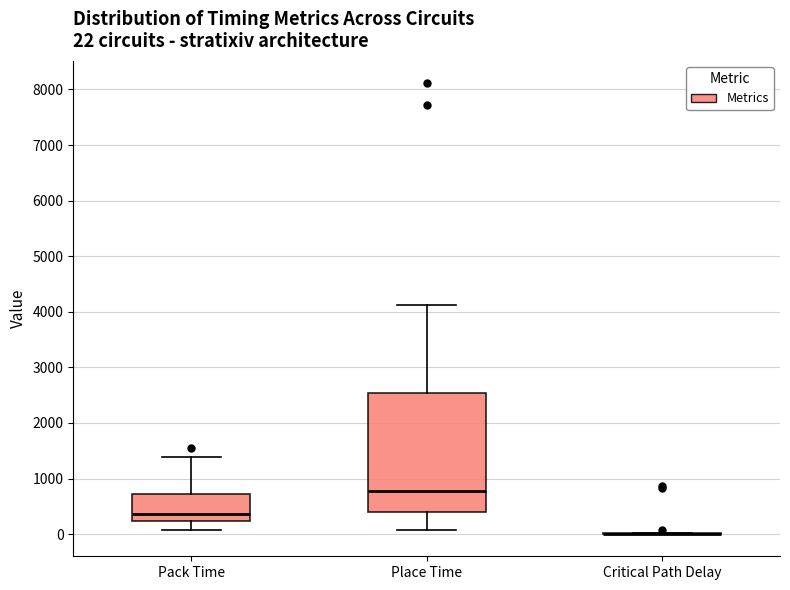

Comparing the boxes themselves (not the whiskers), which one is the tallest?

Place Time